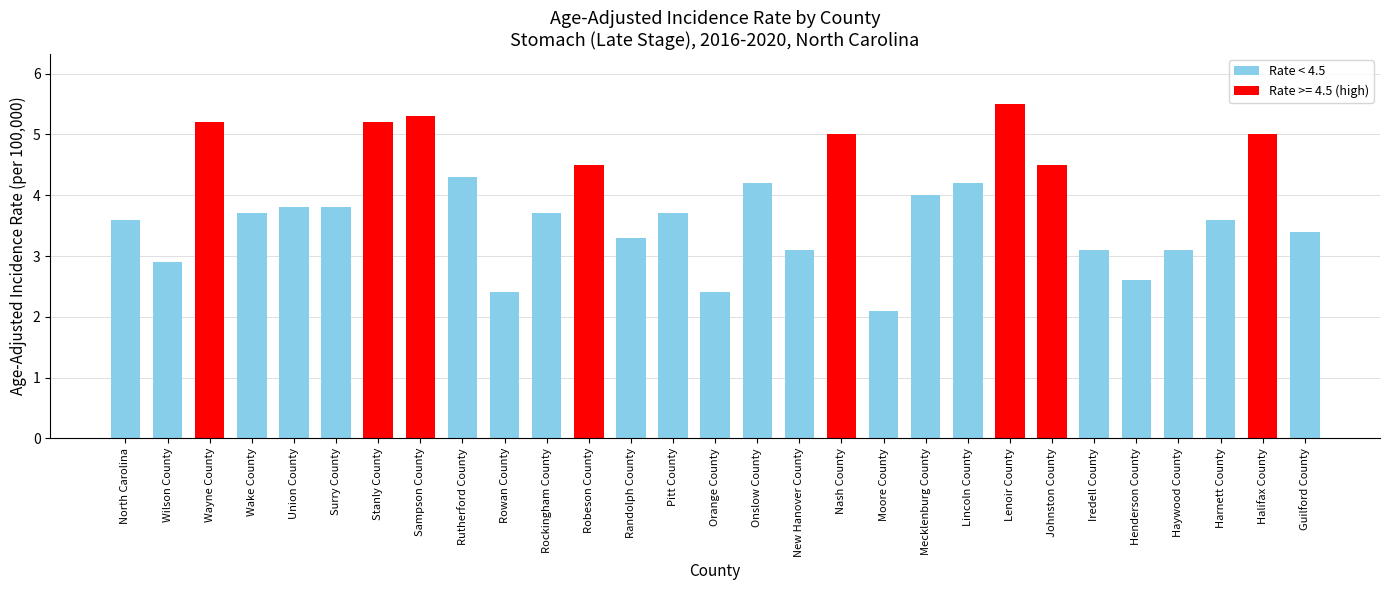

What is the change in value from Robeson County to Moore County?

-2.4